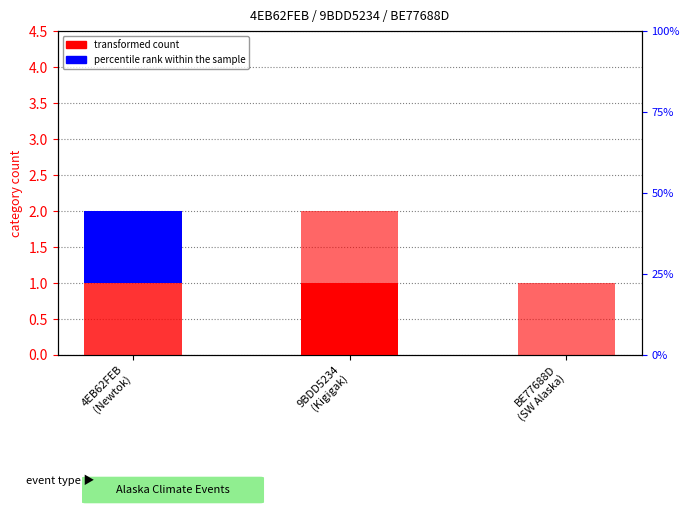

What is the maximum value shown in the chart?

1